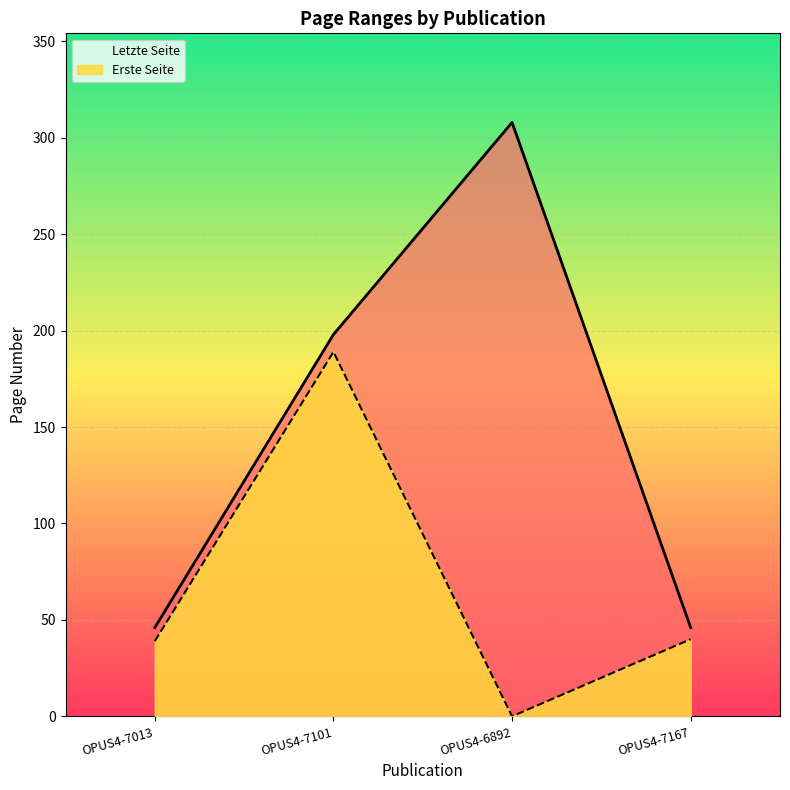

Which category has the highest value in the Letzte Seite series?

OPUS4-6892